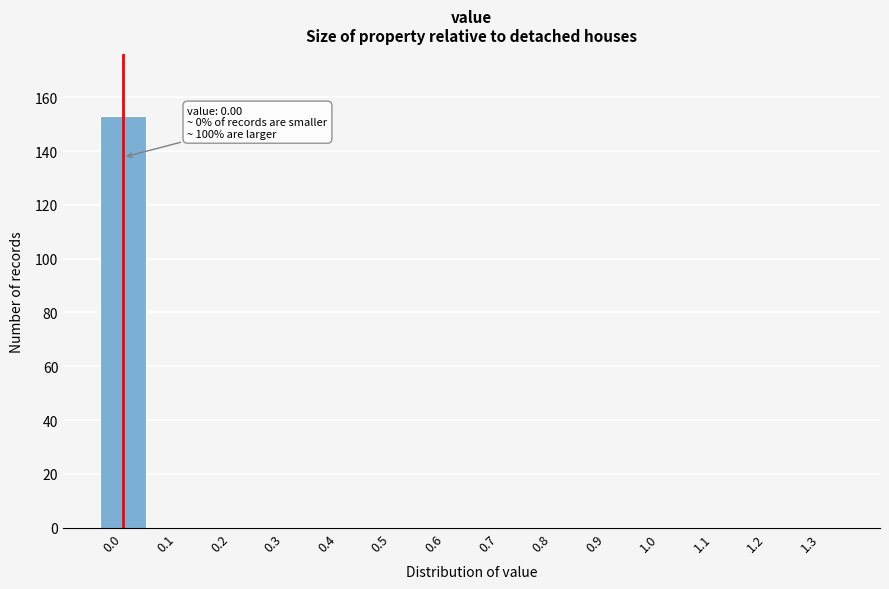

Reading left to right, extract all data points from this chart.

0.0=153	0.1=0	0.2=0	0.3=0	0.4=0	0.5=0	0.6=0	0.7=0	0.8=0	0.9=0	1.0=0	1.1=0	1.2=0	1.3=0